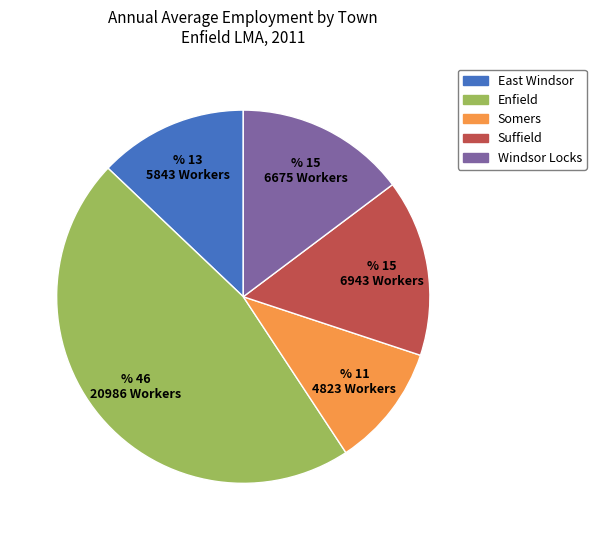

Rank the categories by value from highest to lowest.

Enfield, Suffield, Windsor Locks, East Windsor, Somers